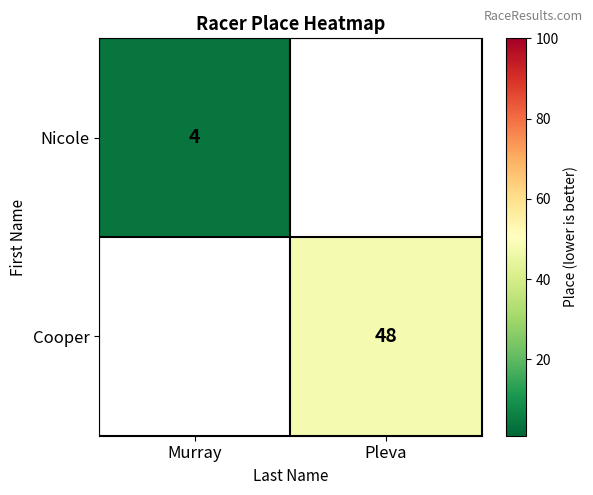

Is it true that Nicole equals 4 at Murray?

True